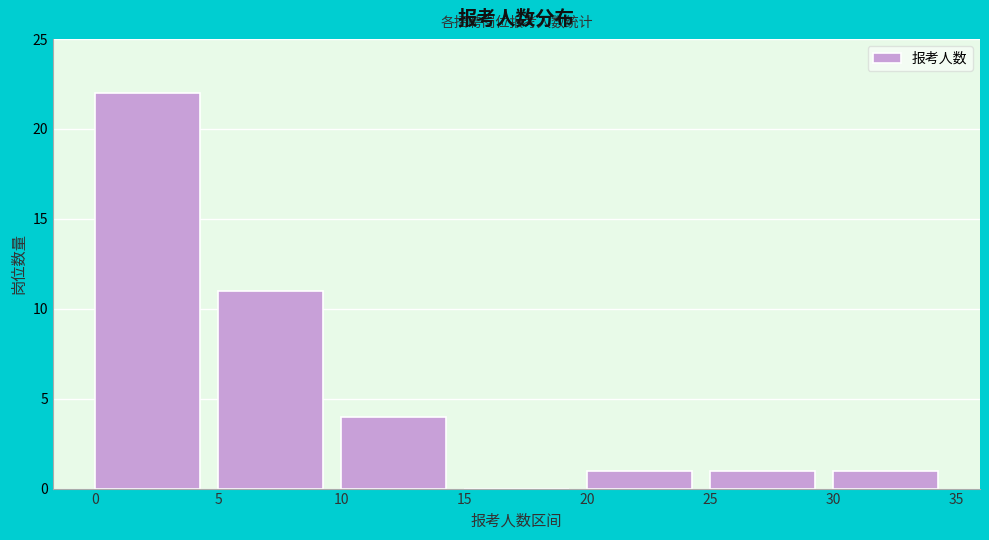

Over which range of the x-axis is the bar tallest?

0 to 5